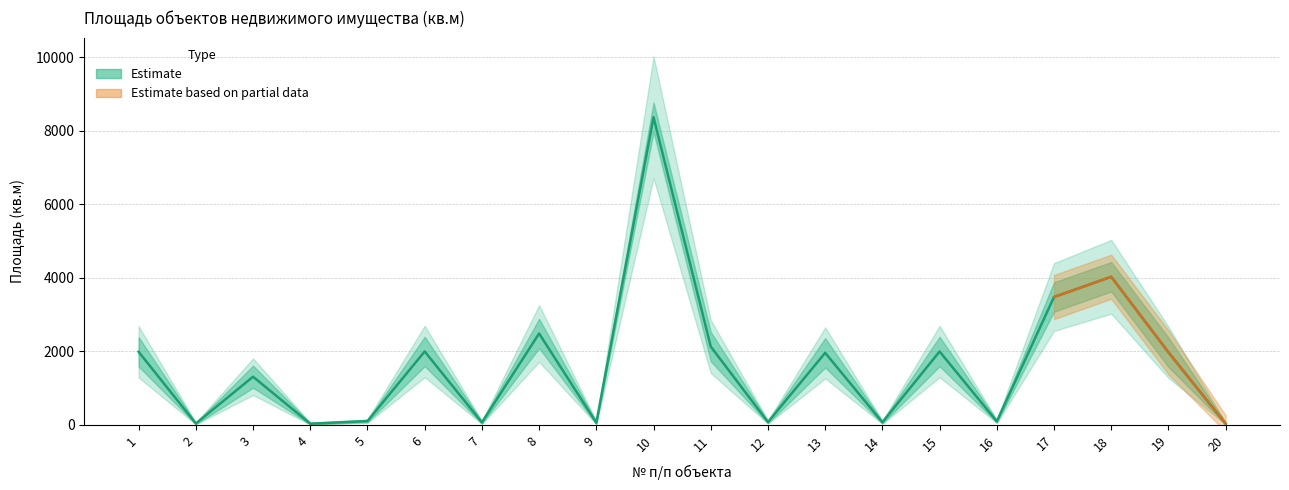

Which category has the highest value across all series?

10